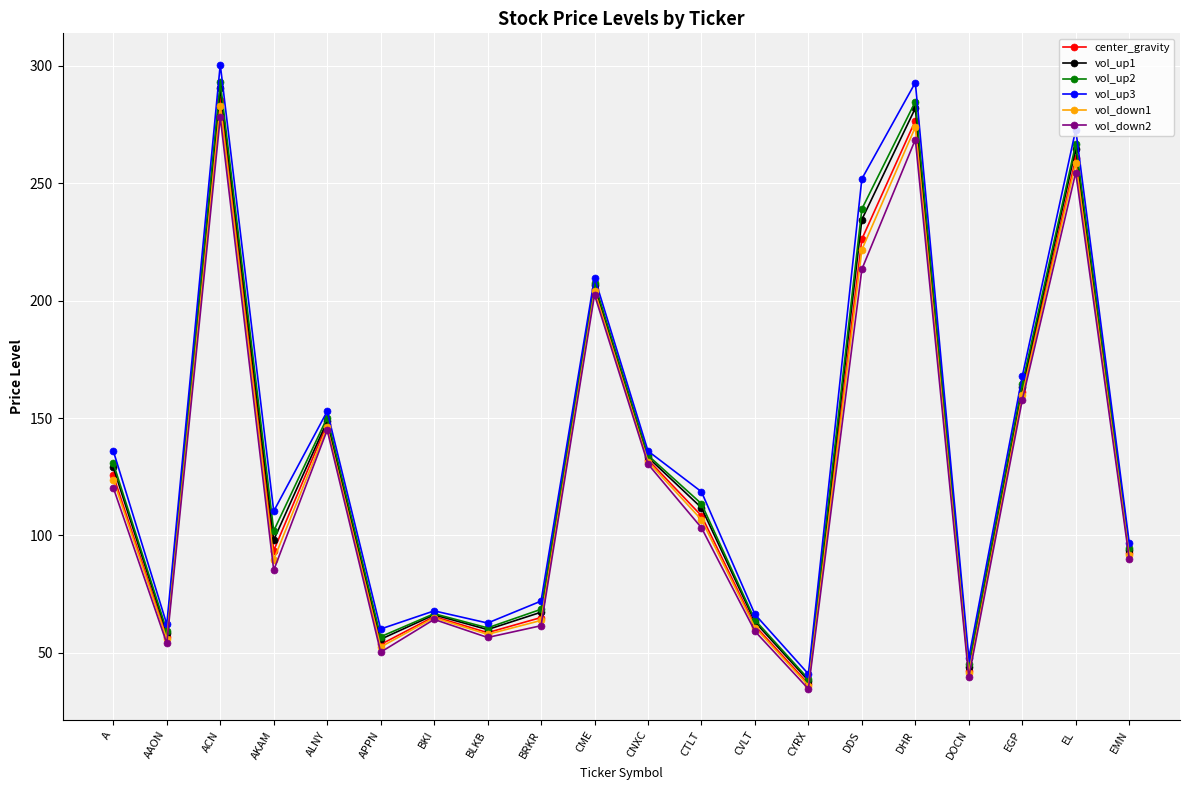

Between EGP and EMN, which series saw the biggest shift?

vol_up3